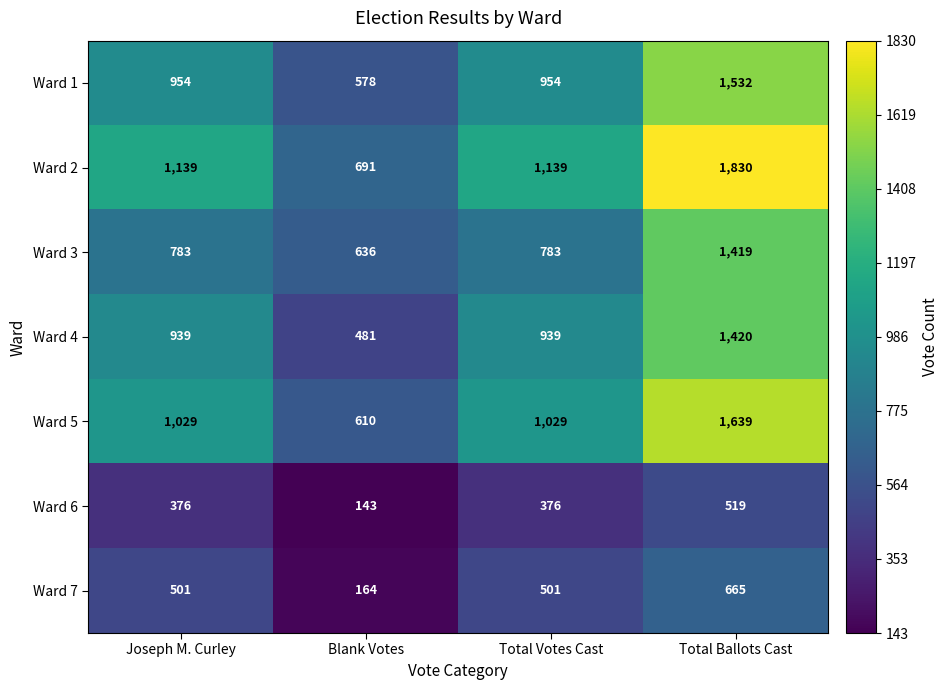

What is the maximum value shown in the chart?

1830